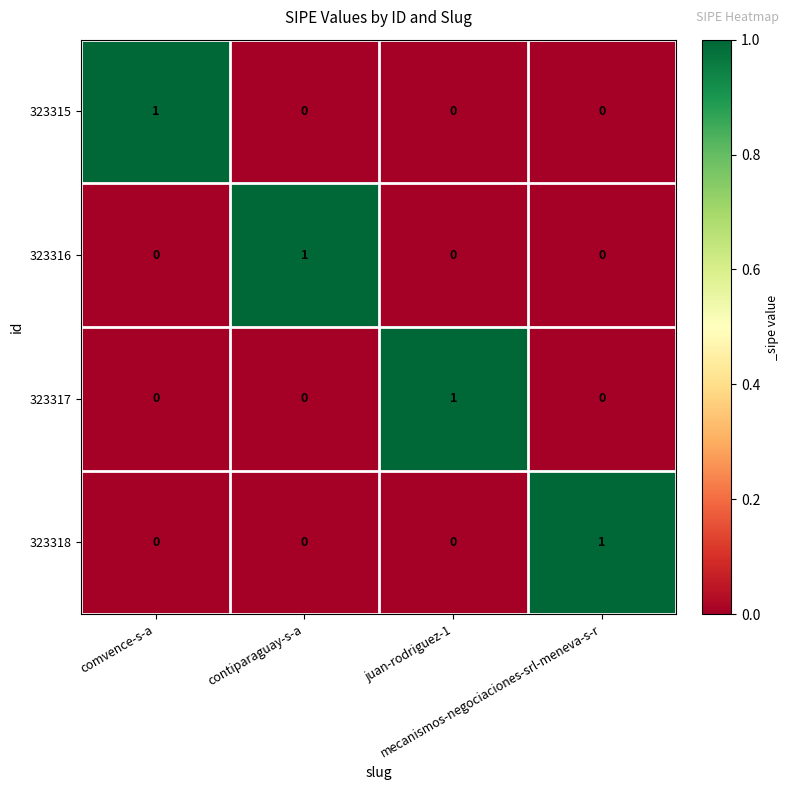

Count the 323317 values in the range 0 to 1.

4